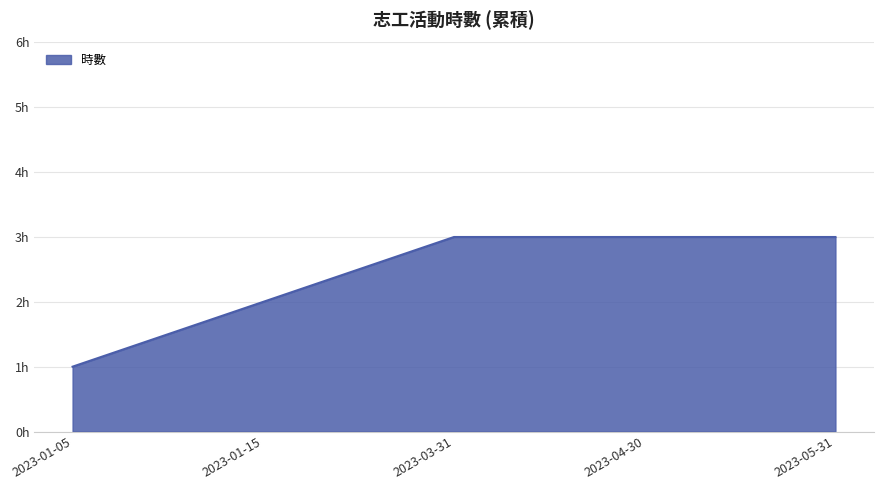

Between 2023-05-31 and 2023-01-15, which is larger?

2023-05-31